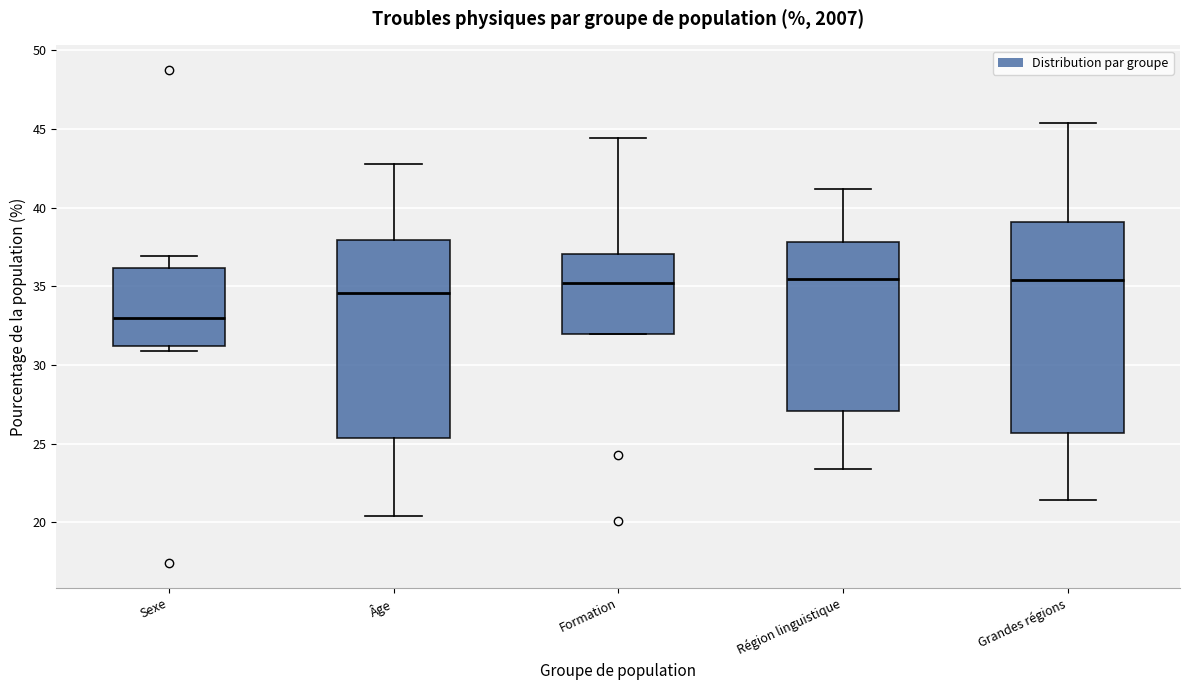

Which box is the tallest, from its lower edge to its upper edge?

Grandes régions